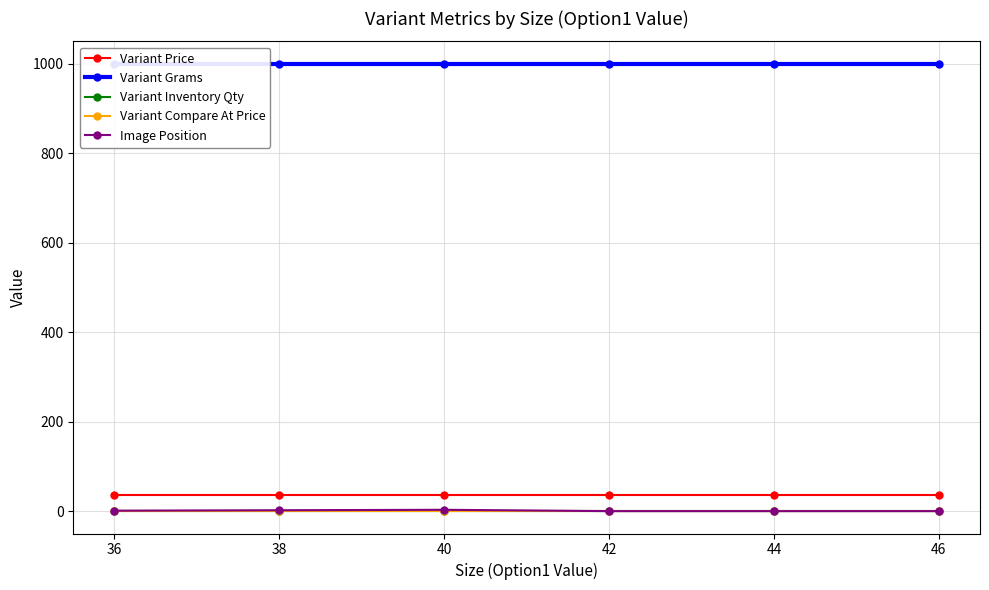

Rank the categories by Variant Inventory Qty value from highest to lowest.

36, 38, 40, 42, 44, 46